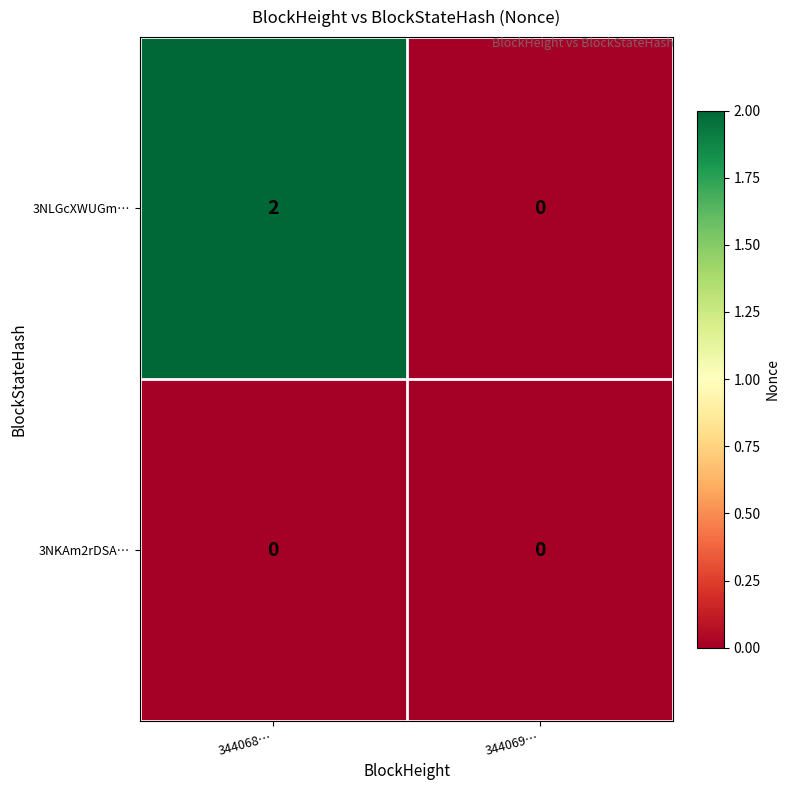

Reading left to right, what are all the values shown in this chart?

3NLGcXWUGm…: 2	0
3NKAm2rDSA…: 0	0